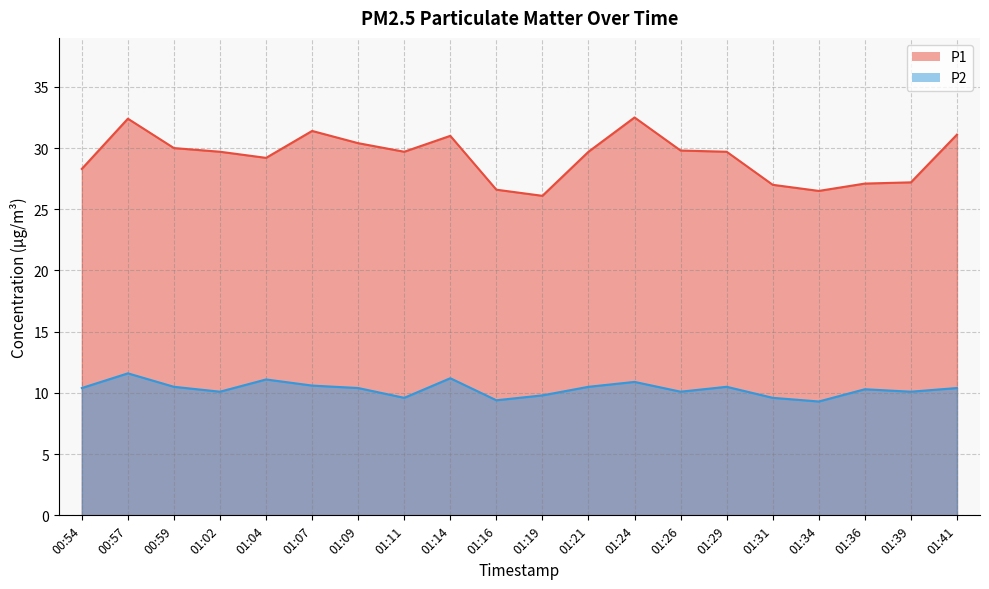

Between 01:14 and 01:19, which is larger?

01:14